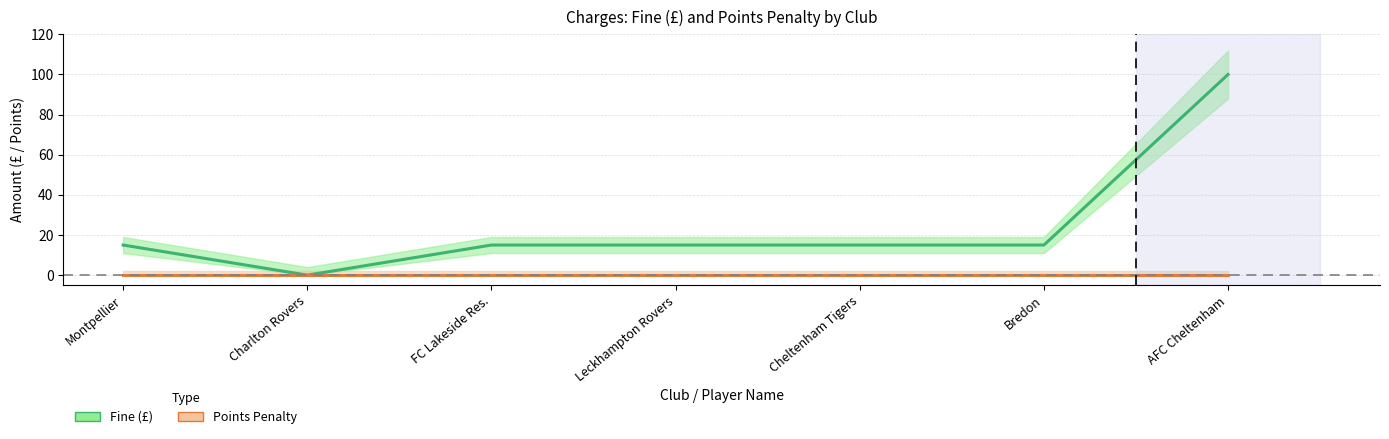

What are all the series names shown in the legend?

Fine (£), Points Penalty